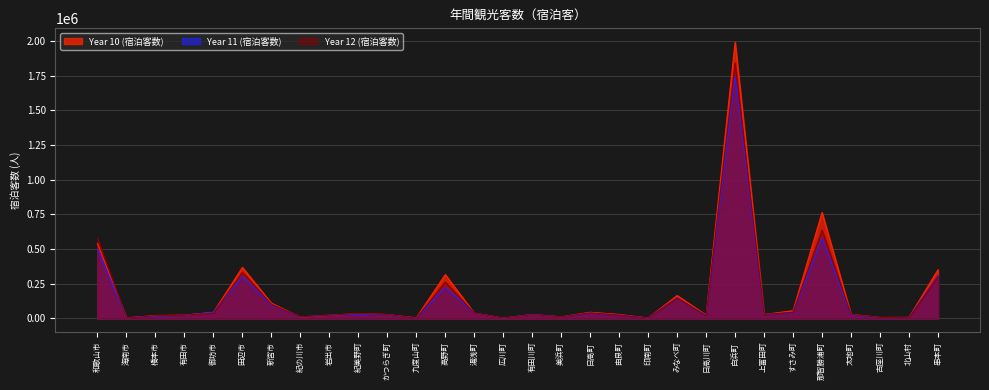

Reading right to left, what are all the values shown in this chart?

Year 10: 串本町=350553	北山村=7006	古座川町=6221	太地町=28919	那智勝浦町=763402	すさみ町=55130	上富田町=28030	白浜町=1992033	日高川町=23396	みなべ町=164523	印南町=2574	由良町=27981	日高町=43800	美浜町=10750	有田川町=26879	広川町=2063	湯浅町=37484	高野町=315475	九度山町=3731	かつらぎ町=27575	紀美野町=34206	岩出市=21673	紀の川市=8894	新宮市=109440	田辺市=367585	御坊市=43312	有田市=23062	橋本市=20218	海南市=3576	和歌山市=541054
Year 11: 串本町=306780	北山村=5227	古座川町=4591	太地町=23551	那智勝浦町=578373	すさみ町=40549	上富田町=27621	白浜町=1746193	日高川町=18651	みなべ町=147033	印南町=2789	由良町=23422	日高町=36800	美浜町=10830	有田川町=28586	広川町=1879	湯浅町=37527	高野町=224891	九度山町=1496	かつらぎ町=26556	紀美野町=28972	岩出市=23323	紀の川市=10480	新宮市=96691	田辺市=301940	御坊市=44061	有田市=21195	橋本市=16063	海南市=3525	和歌山市=499874
Year 12: 串本町=301041	北山村=4241	古座川町=6162	太地町=28940	那智勝浦町=635116	すさみ町=44139	上富田町=27483	白浜町=1841829	日高川町=19566	みなべ町=147101	印南町=2511	由良町=23239	日高町=39800	美浜町=10710	有田川町=25903	広川町=2012	湯浅町=37943	高野町=260867	九度山町=1468	かつらぎ町=28193	紀美野町=35653	岩出市=22638	紀の川市=10645	新宮市=101717	田辺市=331801	御坊市=35509	有田市=22809	橋本市=18724	海南市=1834	和歌山市=577028